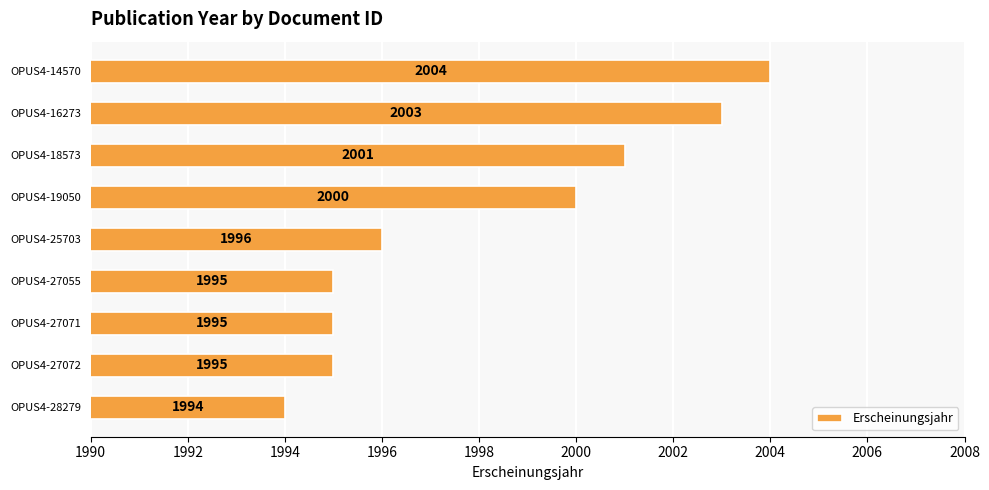

Reading bottom to top, extract all data points from this chart.

OPUS4-28279=1994	OPUS4-27072=1995	OPUS4-27071=1995	OPUS4-27055=1995	OPUS4-25703=1996	OPUS4-19050=2000	OPUS4-18573=2001	OPUS4-16273=2003	OPUS4-14570=2004